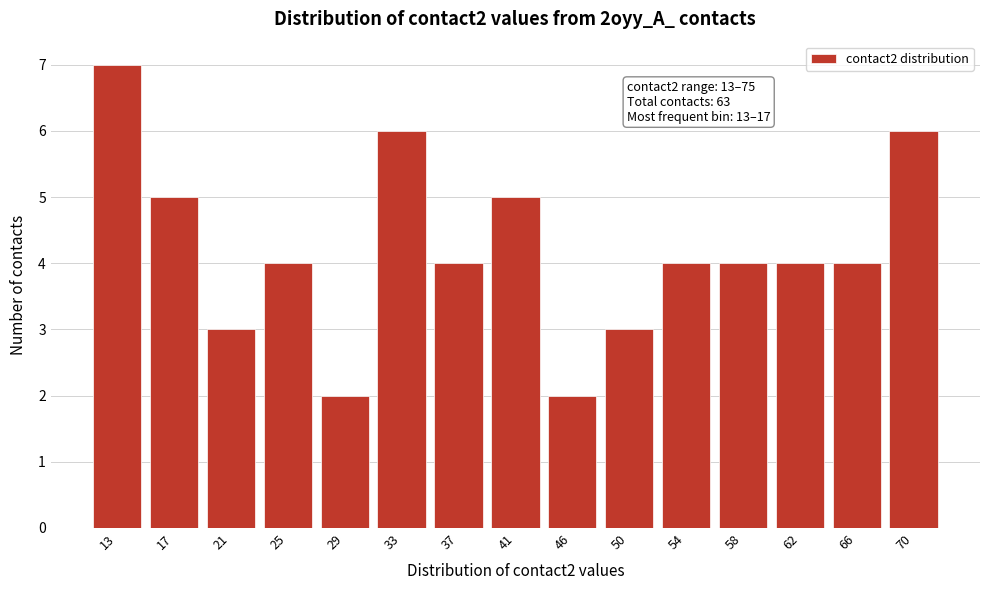

Reading left to right, transcribe all the data shown in this chart.

13=7	17=5	21=3	25=4	29=2	33=6	37=4	41=5	46=2	50=3	54=4	58=4	62=4	66=4	70=6